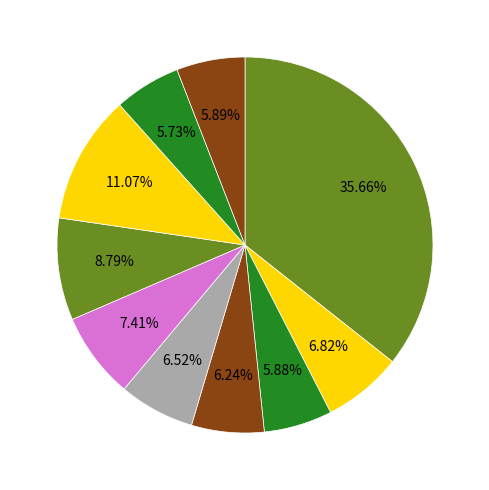

To the nearest percent, what is the difference between the largest and smallest slice percentages?

30%